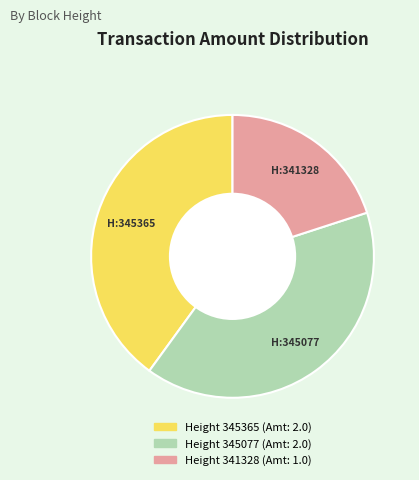

Does any single category account for the majority?

No